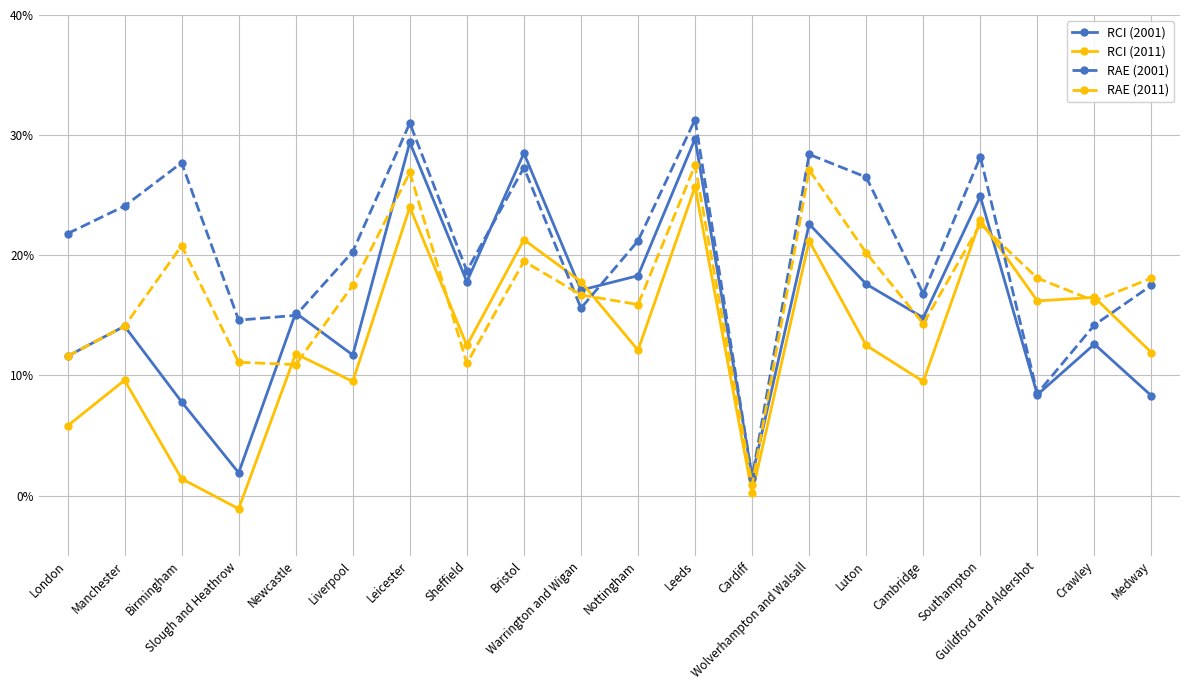

Where is the first local minimum for RCI (2011)?

Slough and Heathrow